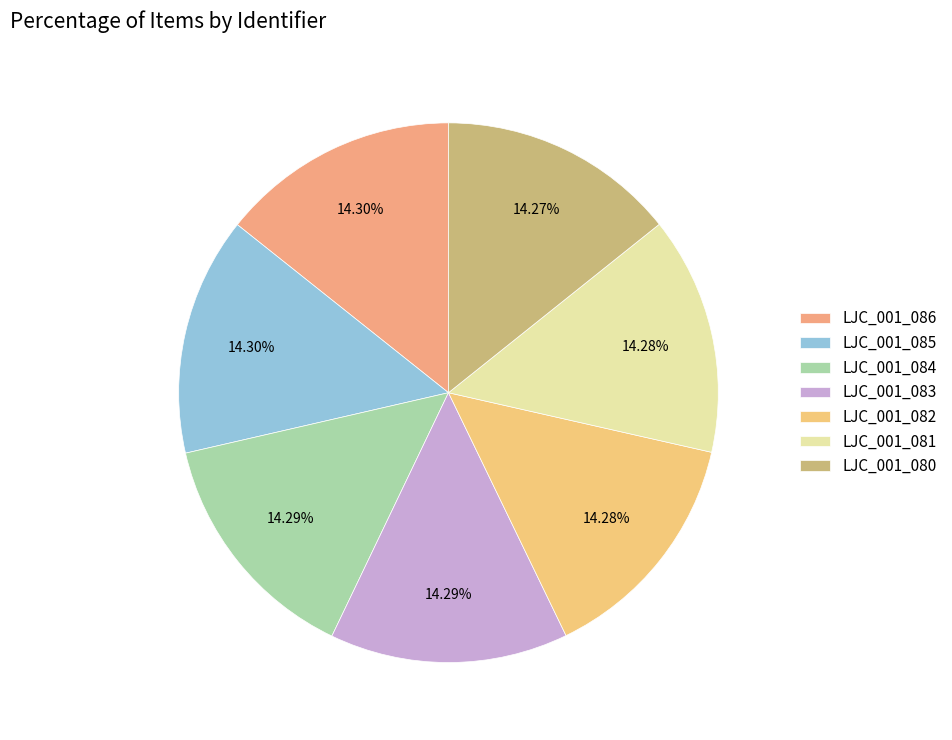

How many slices are in this pie chart?

7